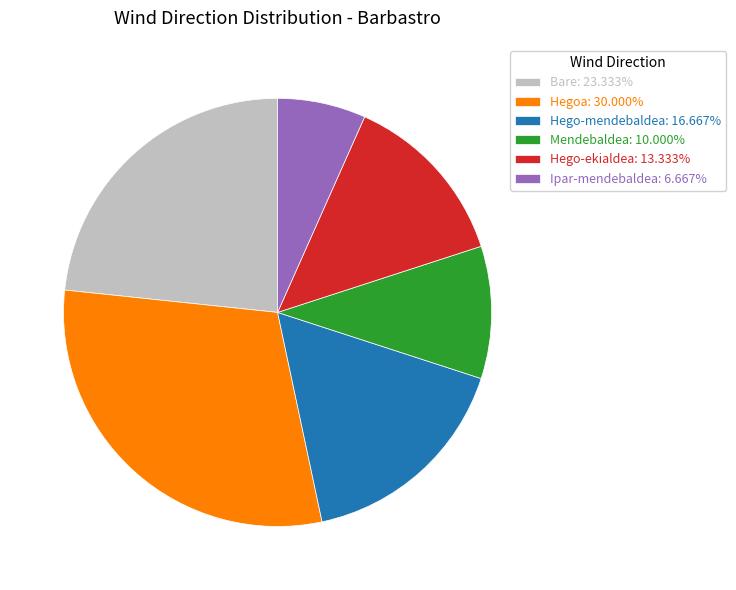

True or false: Mendebaldea accounts for 3% of the total.

False